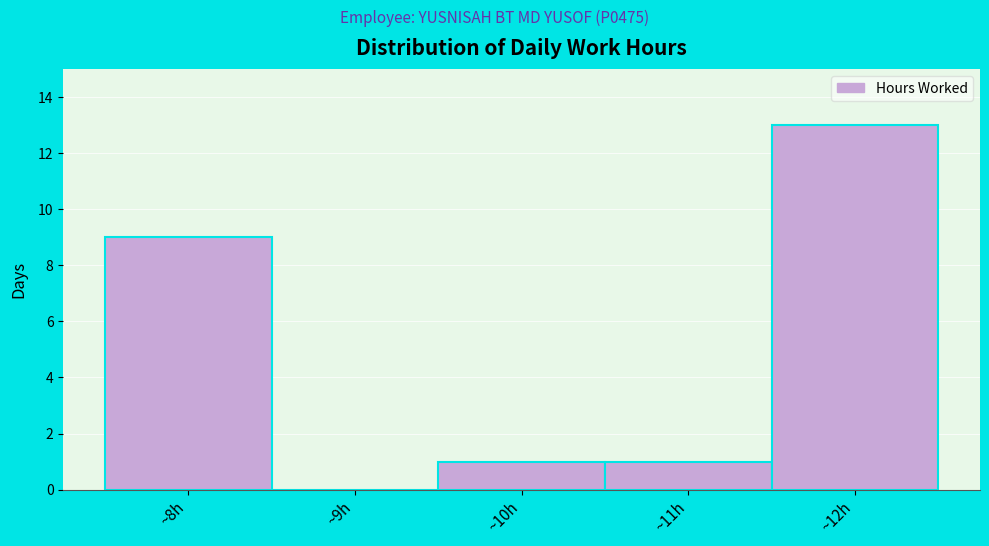

What is the height of the bar covering 11.5 to 12.5 on the x-axis? The values are not printed on the chart, so give them approximately, as read against the axis.

13